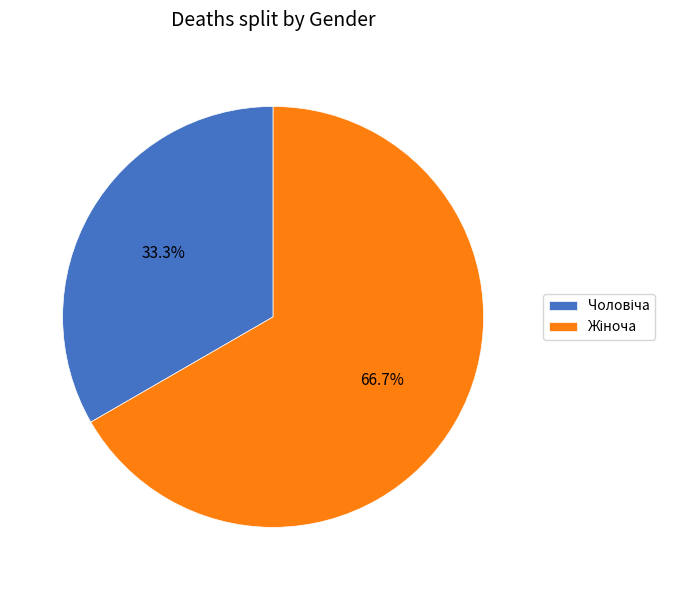

How many slices are in this pie chart?

2